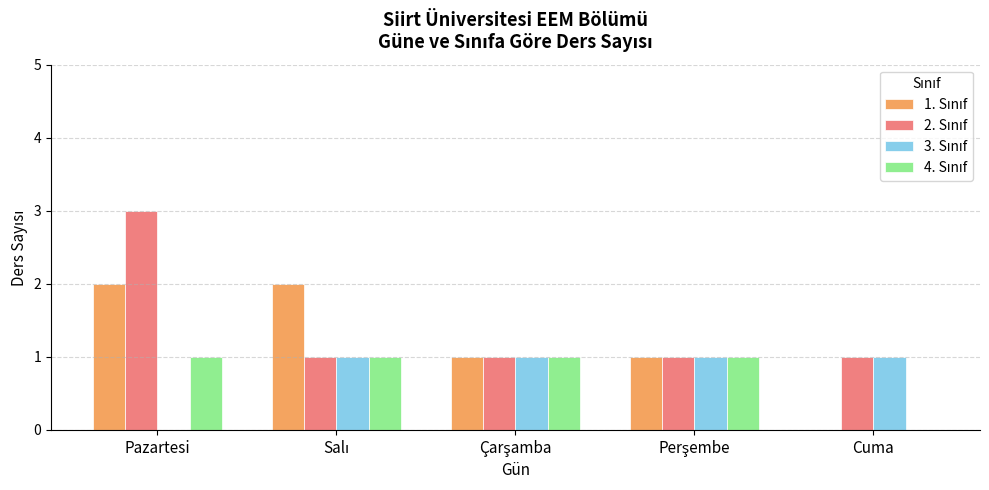

What is the greatest value displayed?

3